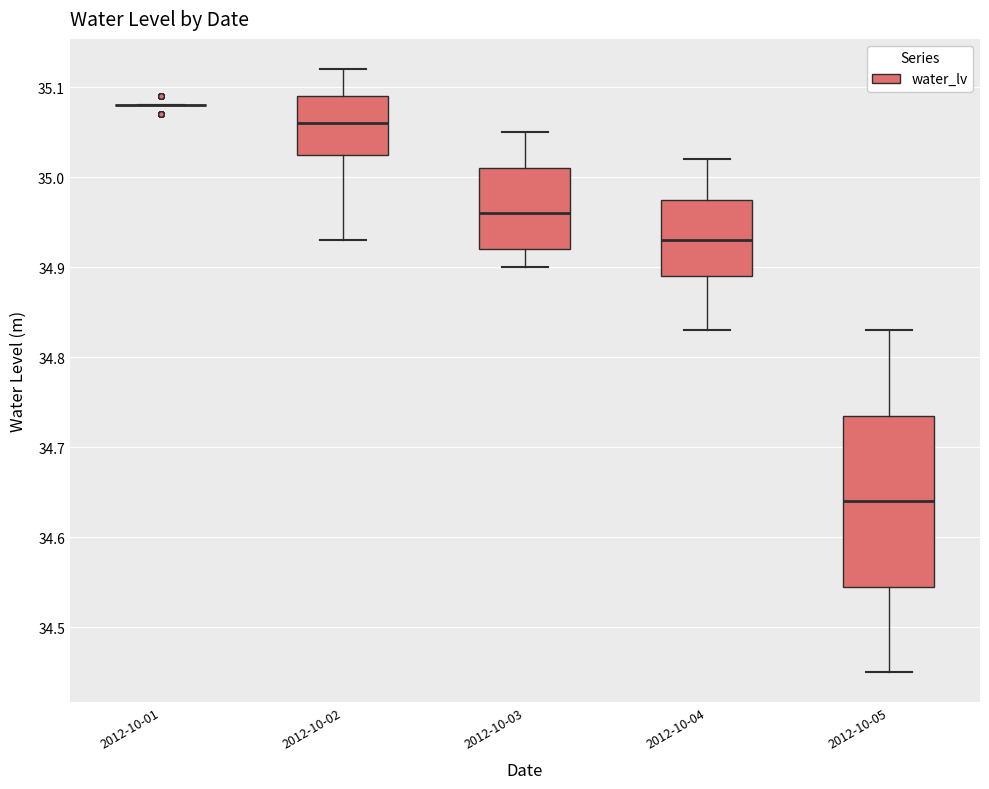

Reading left to right, transcribe this box plot: for each box, give where its median line is, the range the box spans, and where its two whiskers end, as read against the y-axis. The values are not printed on the chart, so give them approximately, as read against the axis.

2012-10-01: box collapsed to a line at 35.08, whiskers 35.08 to 35.08
2012-10-02: median 35.06, box 35.03 to 35.09, whiskers 34.93 to 35.12
2012-10-03: median 34.96, box 34.92 to 35.01, whiskers 34.90 to 35.05
2012-10-04: median 34.93, box 34.89 to 34.98, whiskers 34.83 to 35.02
2012-10-05: median 34.64, box 34.55 to 34.74, whiskers 34.45 to 34.83